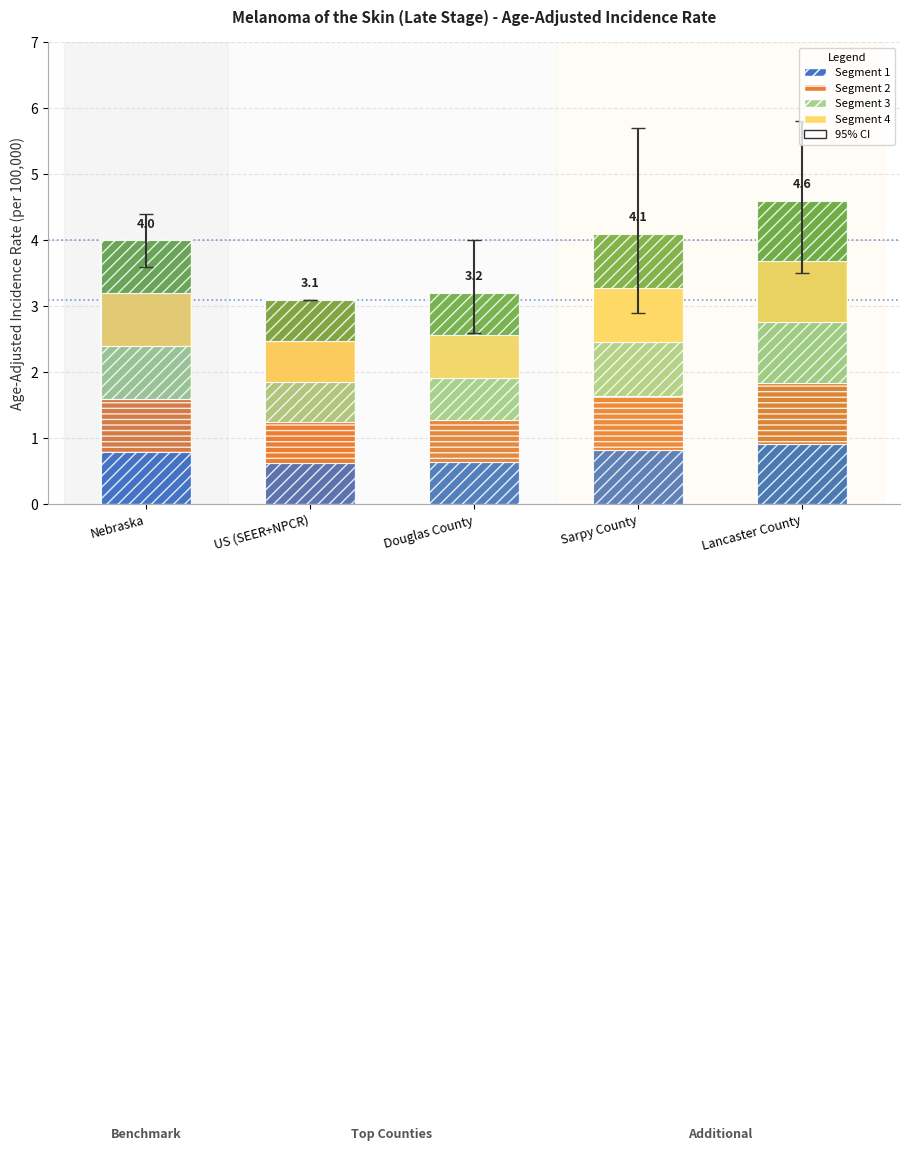

How many bars are there in total?

5